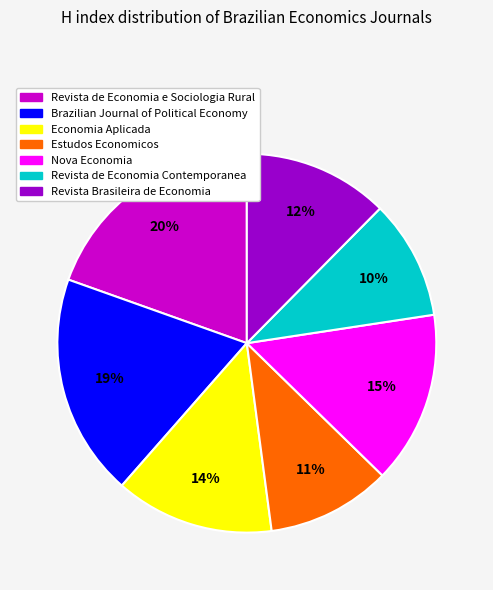

To the nearest percent, what percentage of the pie is Revista Brasileira de Economia?

12%